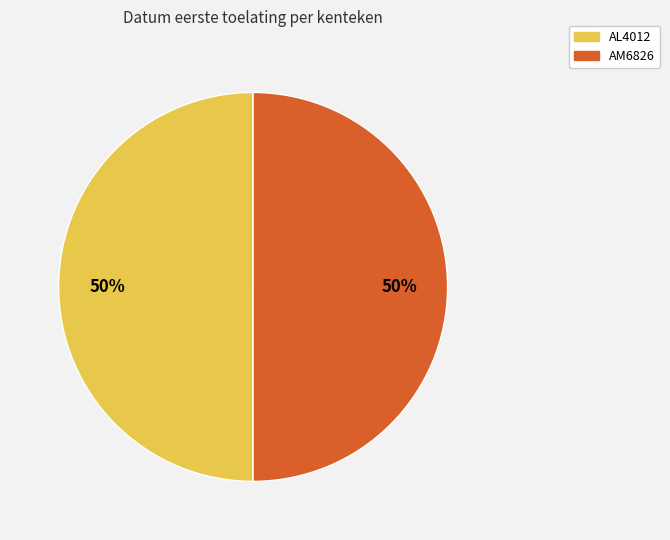

Count the number of slices in the pie.

2